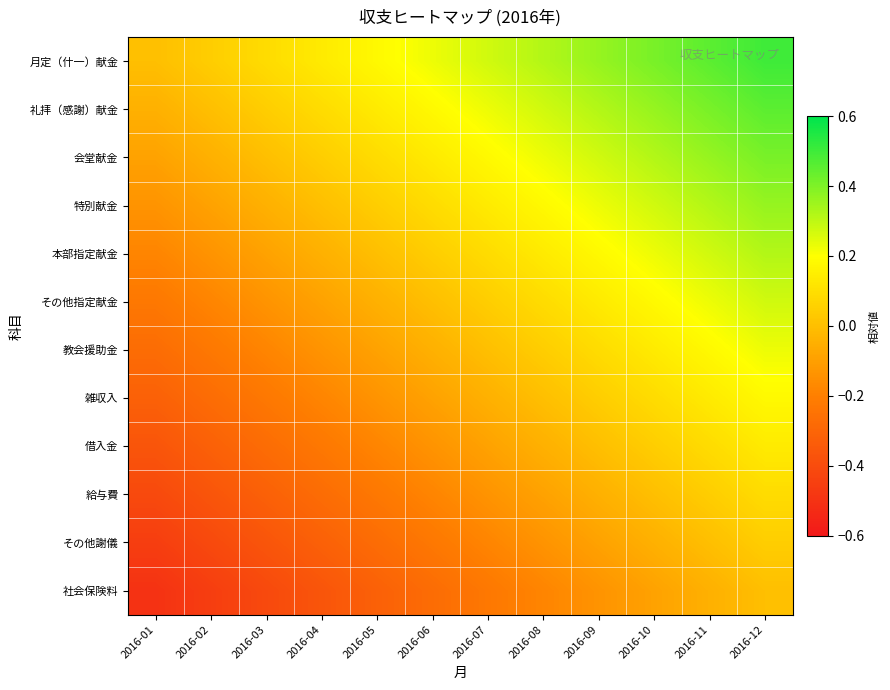

Reading left to right, what are all the values shown in this chart?

月定（什一）献金: 2016-01=0.0	2016-02=0.0	2016-03=0.1	2016-04=0.1	2016-05=0.2	2016-06=0.2	2016-07=0.3	2016-08=0.3	2016-09=0.4	2016-10=0.4	2016-11=0.5	2016-12=0.5
礼拝（感謝）献金: 2016-01=-0.0	2016-02=0.0	2016-03=0.0	2016-04=0.1	2016-05=0.1	2016-06=0.2	2016-07=0.2	2016-08=0.3	2016-09=0.3	2016-10=0.4	2016-11=0.4	2016-12=0.5
会堂献金: 2016-01=-0.1	2016-02=-0.0	2016-03=0.0	2016-04=0.0	2016-05=0.1	2016-06=0.1	2016-07=0.2	2016-08=0.2	2016-09=0.3	2016-10=0.3	2016-11=0.4	2016-12=0.4
特別献金: 2016-01=-0.1	2016-02=-0.1	2016-03=-0.0	2016-04=0.0	2016-05=0.0	2016-06=0.1	2016-07=0.1	2016-08=0.2	2016-09=0.2	2016-10=0.3	2016-11=0.3	2016-12=0.4
本部指定献金: 2016-01=-0.2	2016-02=-0.1	2016-03=-0.1	2016-04=-0.0	2016-05=0.0	2016-06=0.0	2016-07=0.1	2016-08=0.1	2016-09=0.2	2016-10=0.2	2016-11=0.3	2016-12=0.3
その他指定献金: 2016-01=-0.2	2016-02=-0.2	2016-03=-0.1	2016-04=-0.1	2016-05=-0.0	2016-06=0.0	2016-07=0.0	2016-08=0.1	2016-09=0.1	2016-10=0.2	2016-11=0.2	2016-12=0.3
教会援助金: 2016-01=-0.3	2016-02=-0.2	2016-03=-0.2	2016-04=-0.1	2016-05=-0.1	2016-06=-0.0	2016-07=0.0	2016-08=0.0	2016-09=0.1	2016-10=0.1	2016-11=0.2	2016-12=0.2
雑収入: 2016-01=-0.3	2016-02=-0.3	2016-03=-0.2	2016-04=-0.2	2016-05=-0.1	2016-06=-0.1	2016-07=-0.0	2016-08=0.0	2016-09=0.0	2016-10=0.1	2016-11=0.1	2016-12=0.2
借入金: 2016-01=-0.4	2016-02=-0.3	2016-03=-0.3	2016-04=-0.2	2016-05=-0.2	2016-06=-0.1	2016-07=-0.1	2016-08=-0.0	2016-09=0.0	2016-10=0.0	2016-11=0.1	2016-12=0.1
給与費: 2016-01=-0.4	2016-02=-0.4	2016-03=-0.3	2016-04=-0.3	2016-05=-0.2	2016-06=-0.2	2016-07=-0.1	2016-08=-0.1	2016-09=-0.0	2016-10=0.0	2016-11=0.0	2016-12=0.1
その他謝儀: 2016-01=-0.5	2016-02=-0.4	2016-03=-0.4	2016-04=-0.3	2016-05=-0.3	2016-06=-0.2	2016-07=-0.2	2016-08=-0.1	2016-09=-0.1	2016-10=-0.0	2016-11=0.0	2016-12=0.0
社会保険料: 2016-01=-0.5	2016-02=-0.5	2016-03=-0.4	2016-04=-0.4	2016-05=-0.3	2016-06=-0.3	2016-07=-0.2	2016-08=-0.2	2016-09=-0.1	2016-10=-0.1	2016-11=-0.0	2016-12=0.0